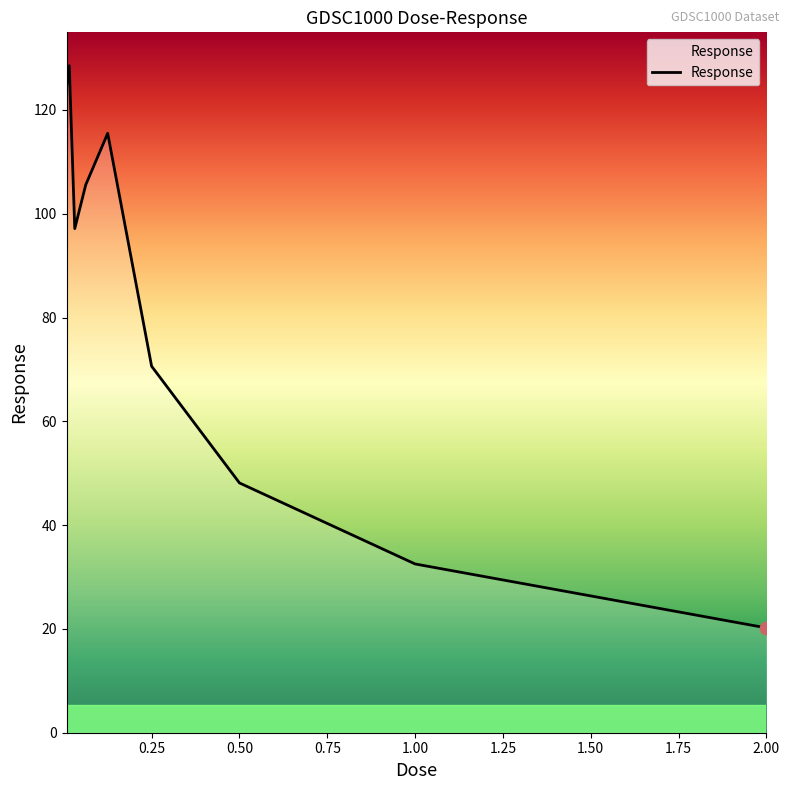

What is the difference between the maximum and minimum values?

108.3